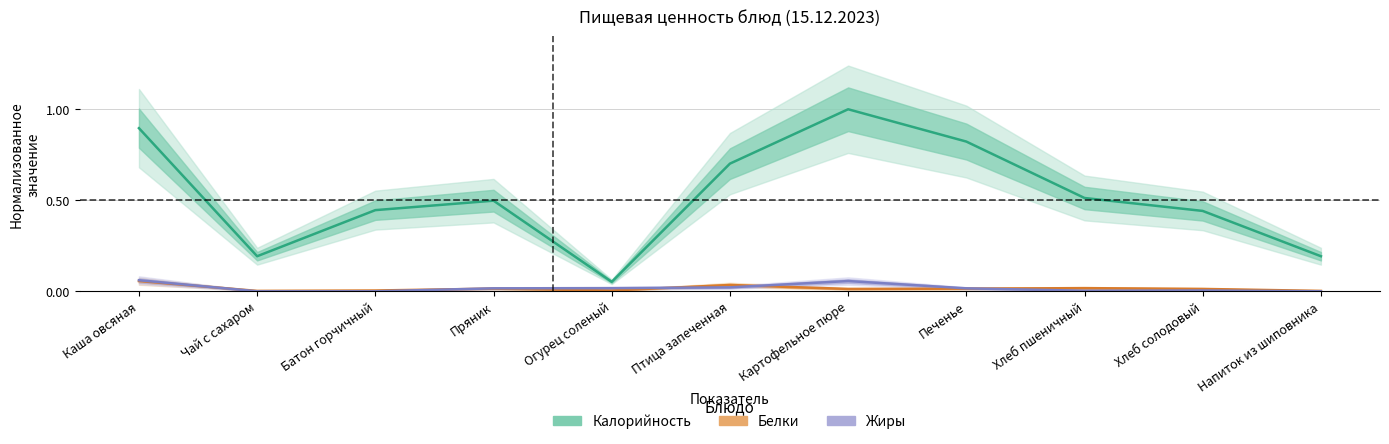

Reading right to left, list all the values displayed in this chart.

Калорийность (норм.): 0.2	0.4	0.5	0.8	1.0	0.7	0.1	0.5	0.4	0.2	0.9
Белки (норм.): 0.0	0.0	0.0	0.0	0.0	0.0	0.0	0.0	0.0	0.0	0.1
Жиры (норм.): 0.0	0.0	0.0	0.0	0.1	0.0	0.0	0.0	0.0	0.0	0.1